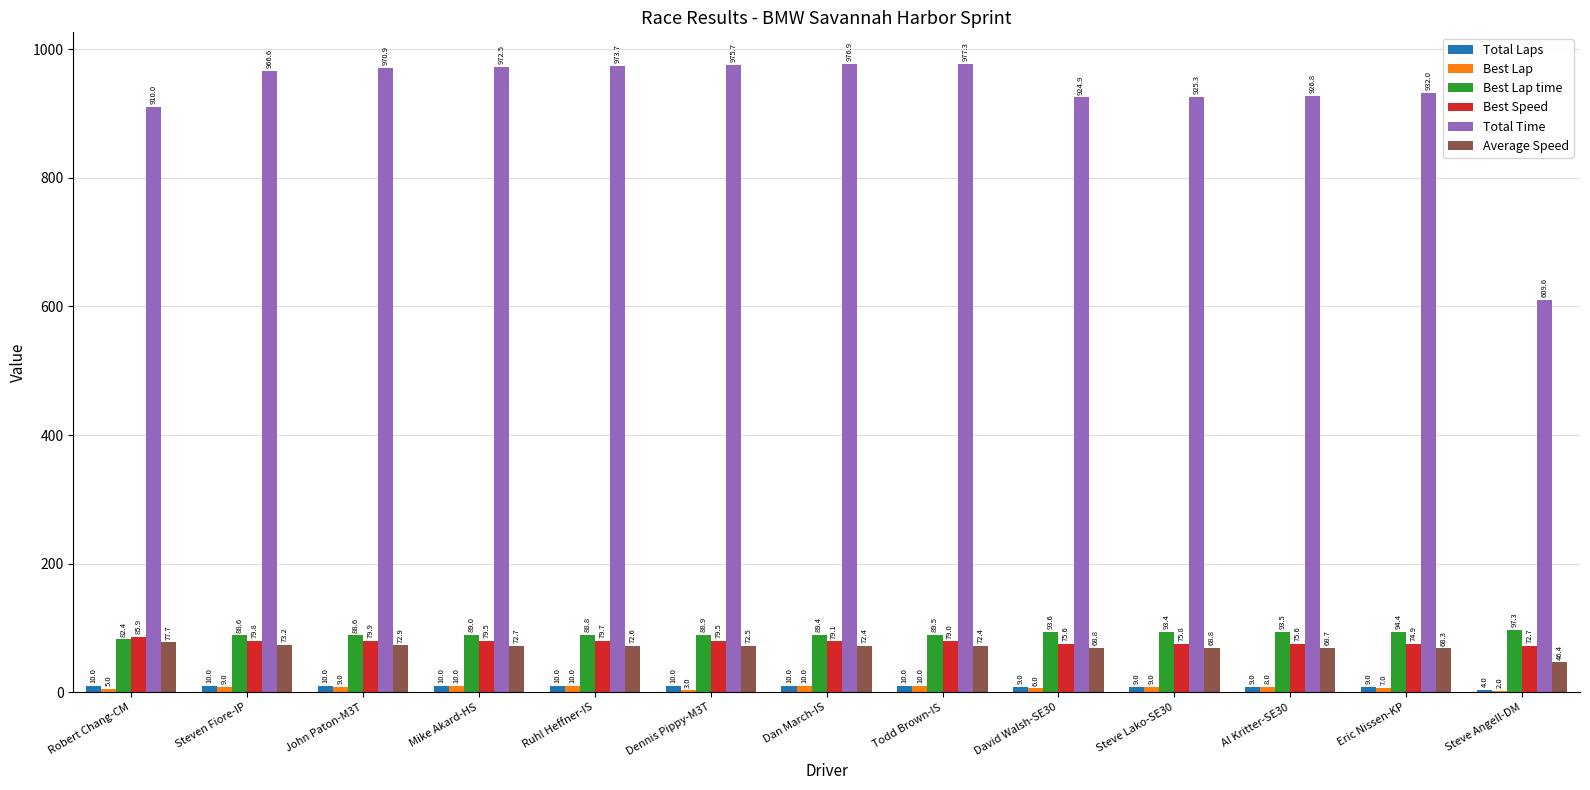

Are the bars grouped side by side (vs. stacked)?

Yes